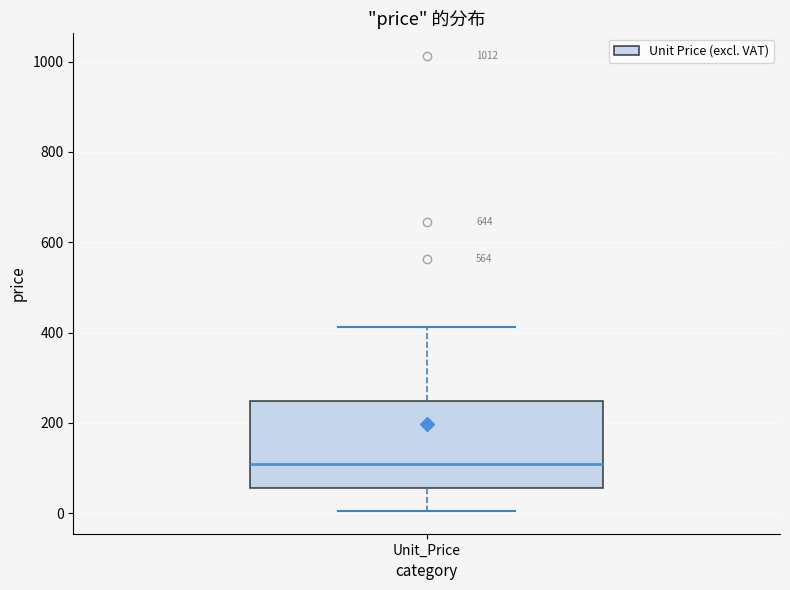

Transcribe this box plot: give where the median line is, the range the box spans, and where the two whiskers end, as read against the y-axis. The values are not printed on the chart, so give them approximately, as read against the axis.

median 100, box 60 to 240, whiskers 0 to 420